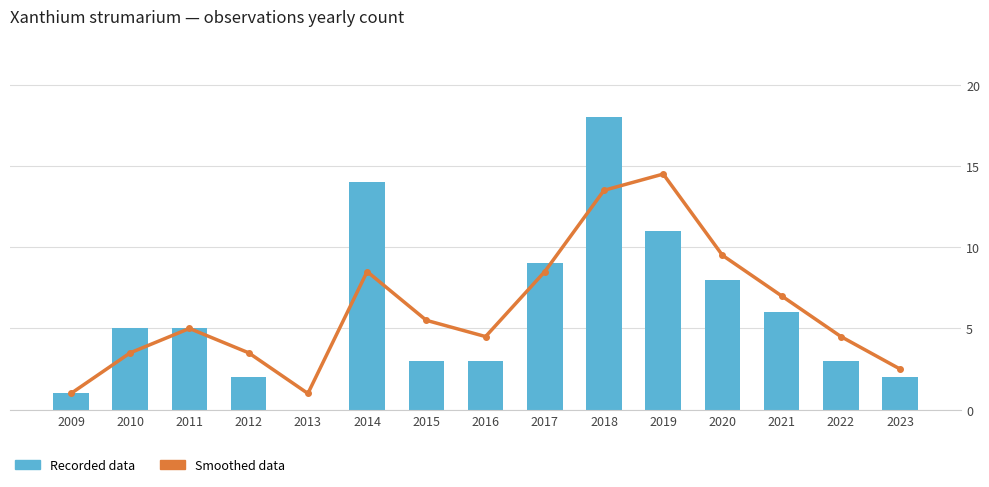

How many positive values does the Recorded data series have?

14